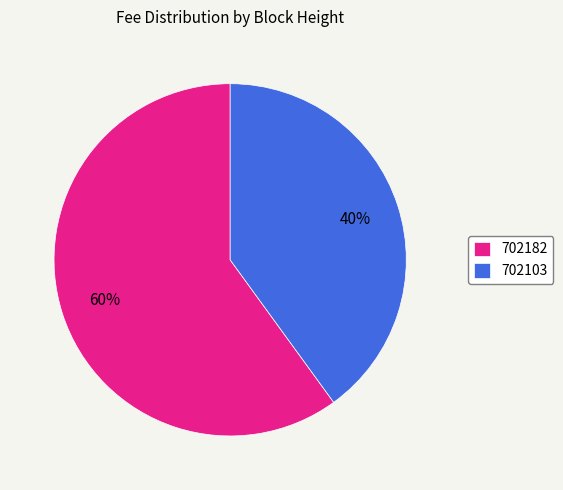

How many slices are in this pie chart?

2